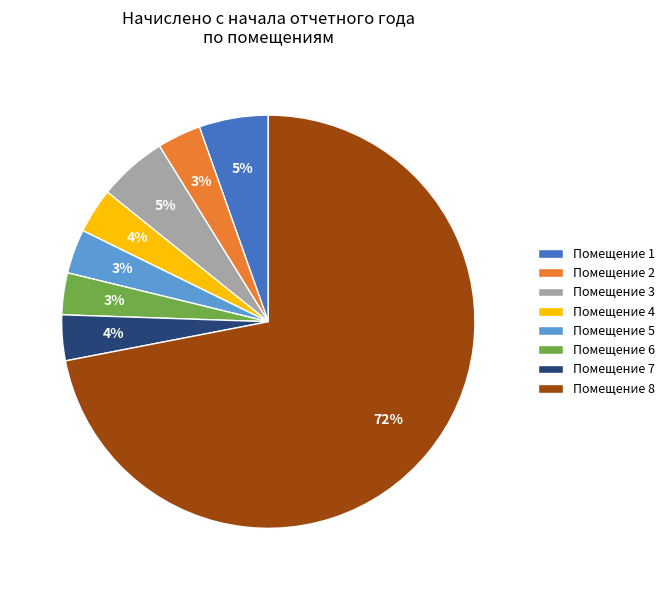

What is the largest slice in the pie chart?

Помещение 8